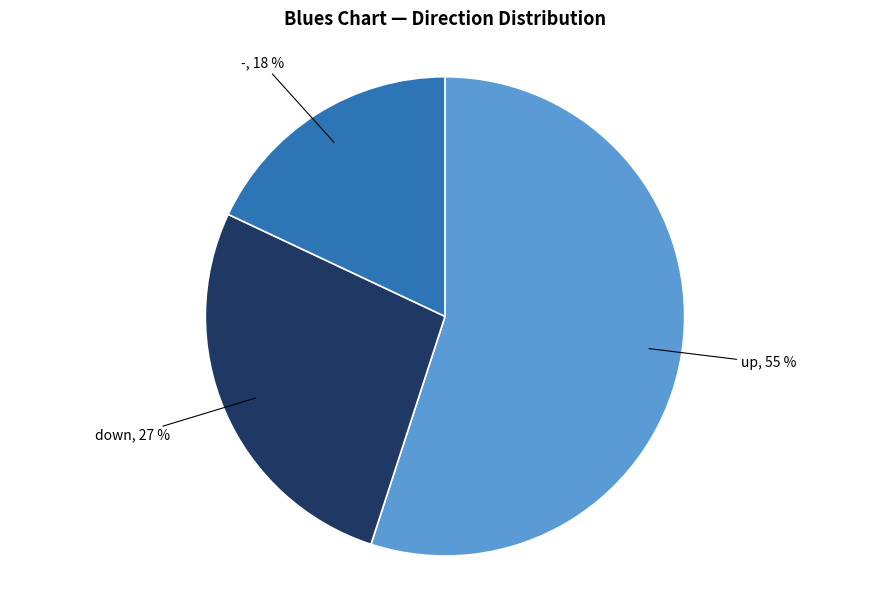

Does down represent more than half of the total?

No